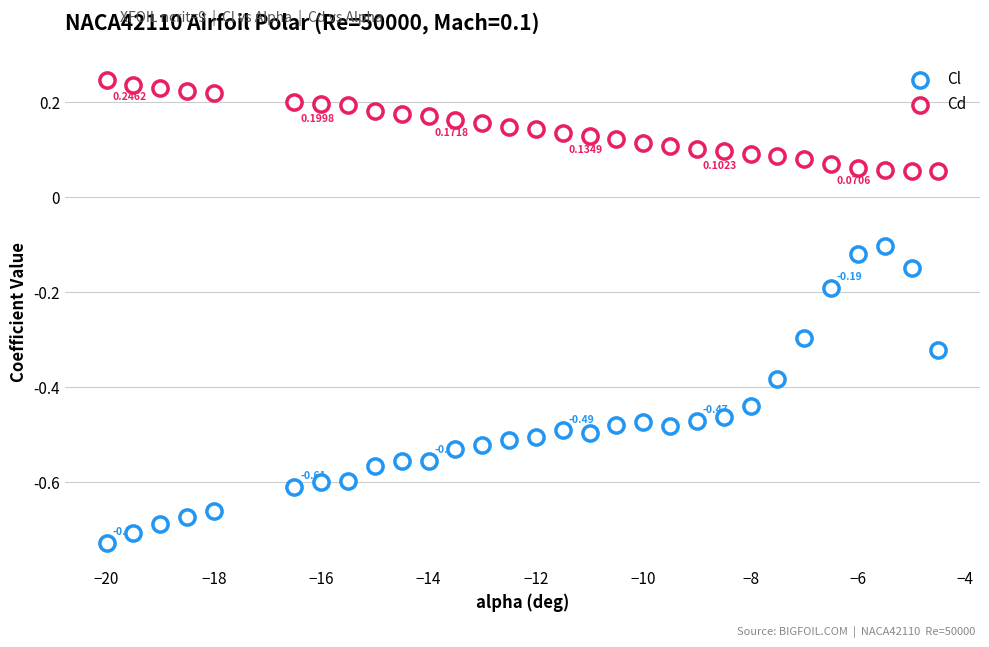

How many data points are displayed?

60